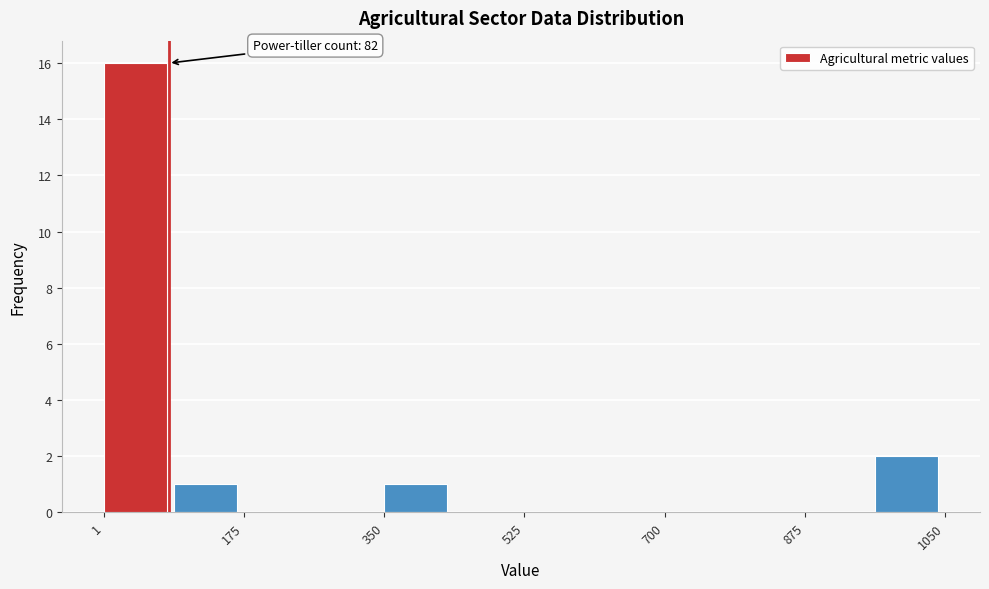

Which range on the x-axis has the tallest bar?

0 to 80